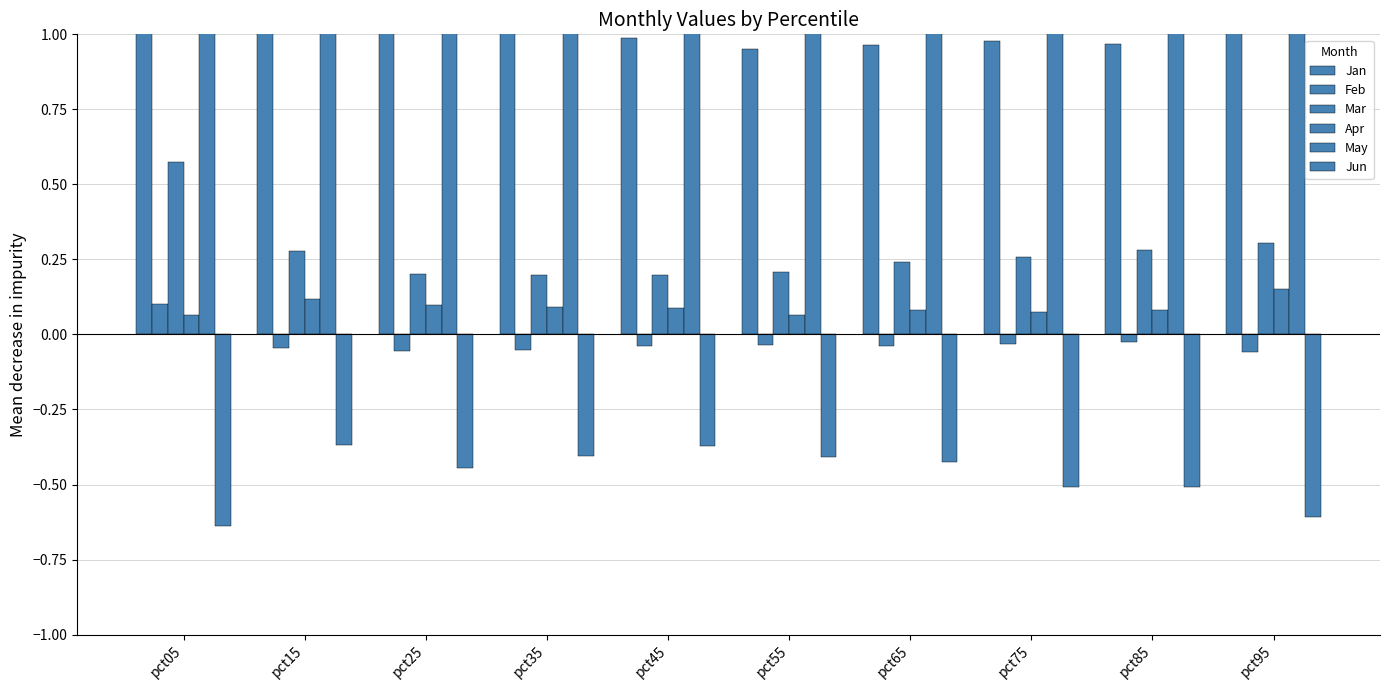

What is the value of the May bar at the 7th from the left?

1.3